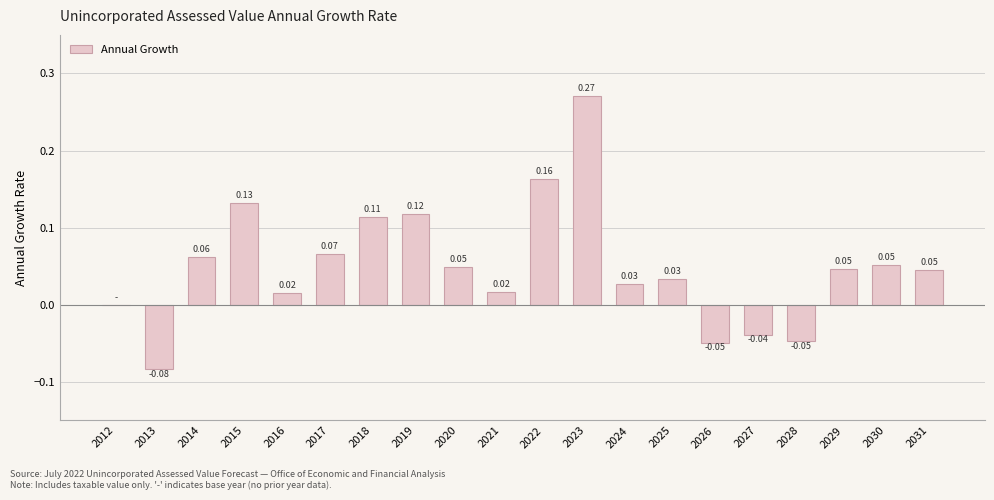

At which category does the chart reach its peak across all series?

2023